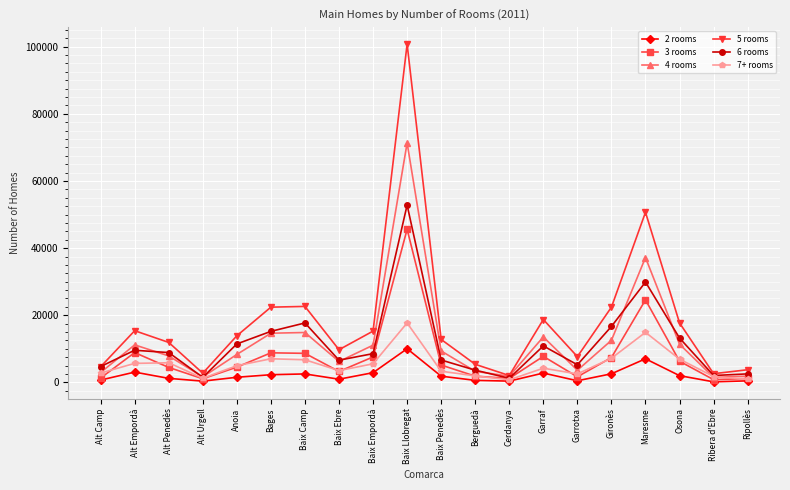

Where is the first local maximum for 3 rooms?

Alt Empordà